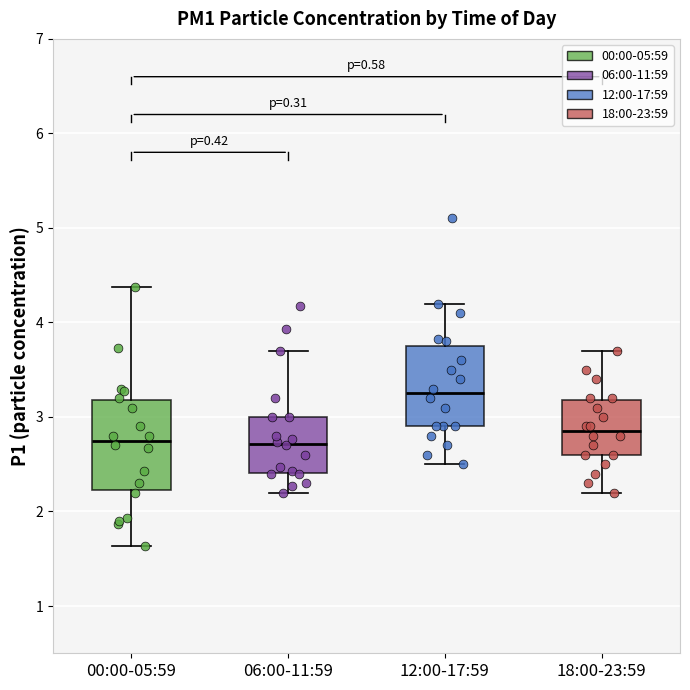

Which box is the tallest, from its lower edge to its upper edge?

00:00-05:59